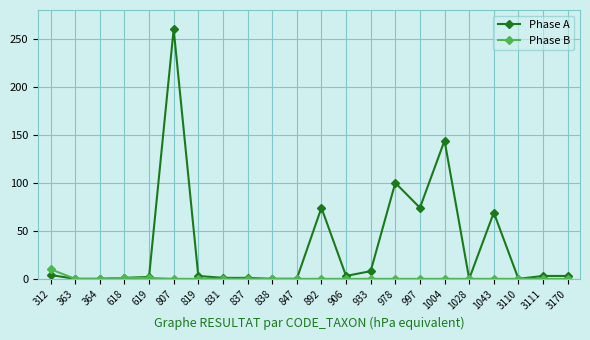

Is it true that Phase A equals 1 at 618?

True